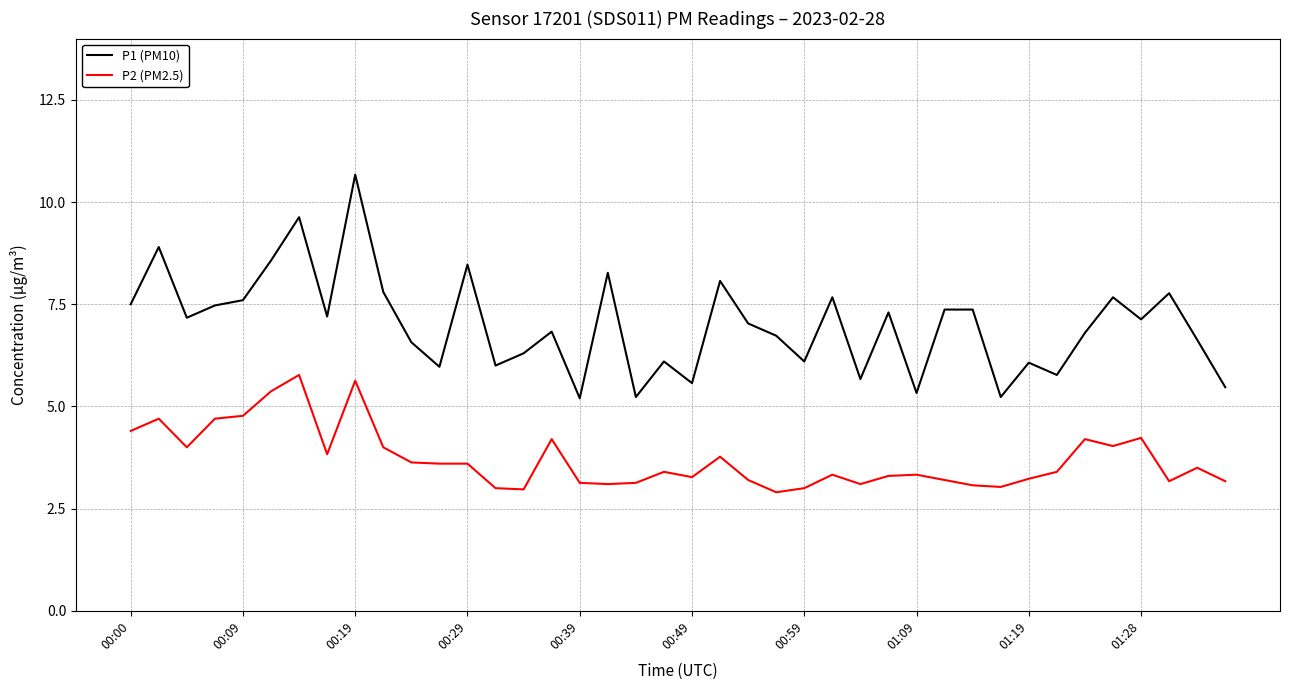

What is the maximum value shown in the chart?

10.7